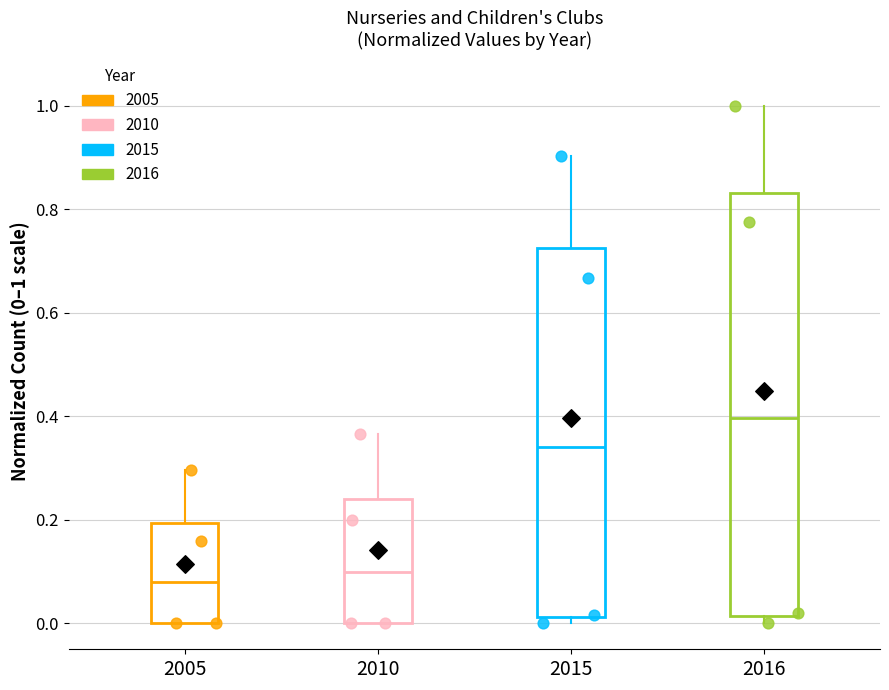

Reading left to right, transcribe this box plot: for each box, give where its median line is, the range the box spans, and where its two whiskers end, as read against the y-axis. The values are not printed on the chart, so give them approximately, as read against the axis.

2005: median 0.08, box 0.00 to 0.20, whiskers 0.00 to 0.30
2010: median 0.10, box 0.00 to 0.24, whiskers 0.00 to 0.36
2015: median 0.34, box 0.02 to 0.72, whiskers 0.00 to 0.90
2016: median 0.40, box 0.02 to 0.84, whiskers 0.00 to 1.00